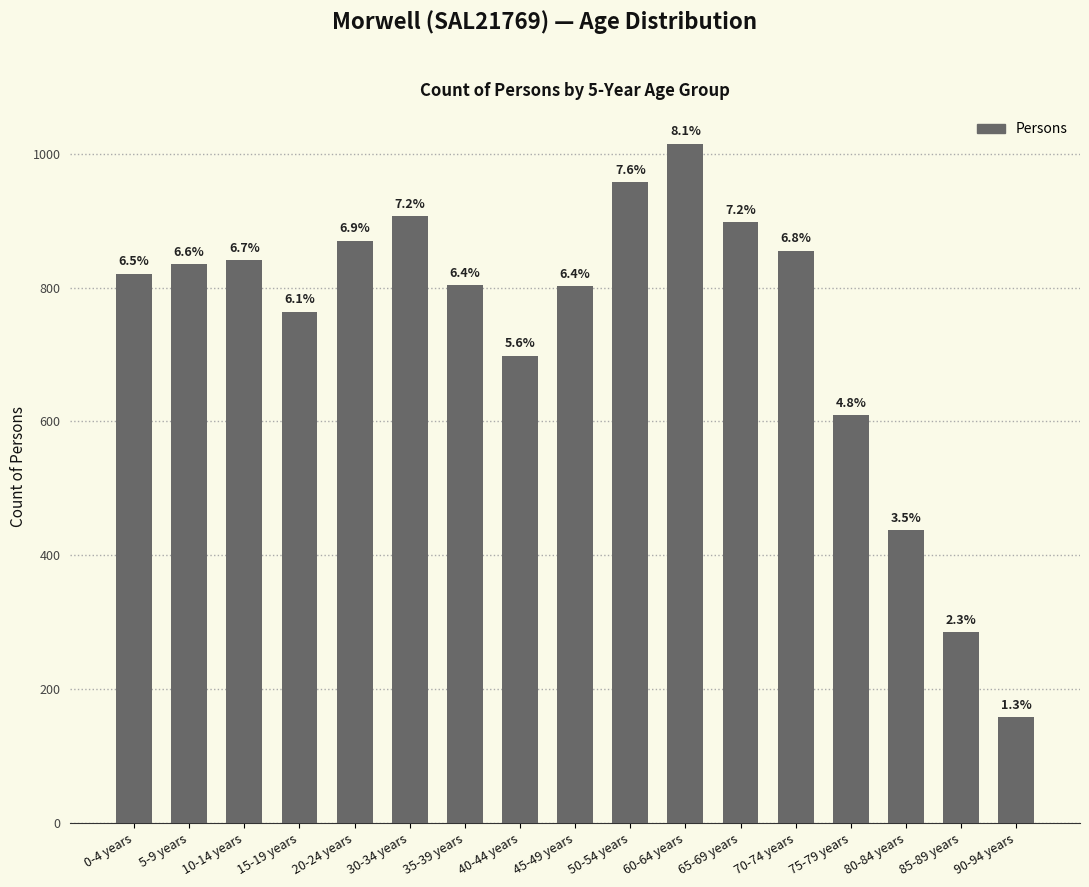

Between 60-64 years and 10-14 years, which is larger?

60-64 years